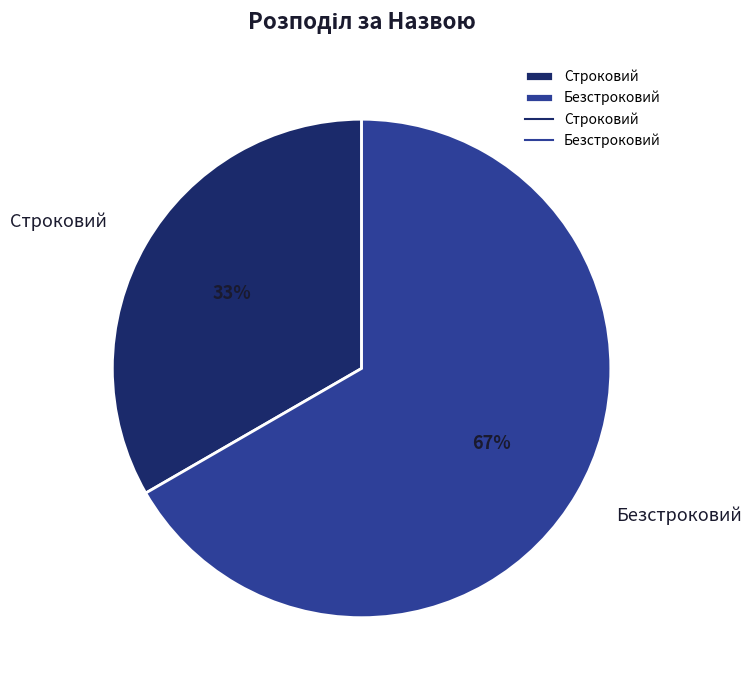

Rank the categories by value from lowest to highest.

Строковий, Безстроковий